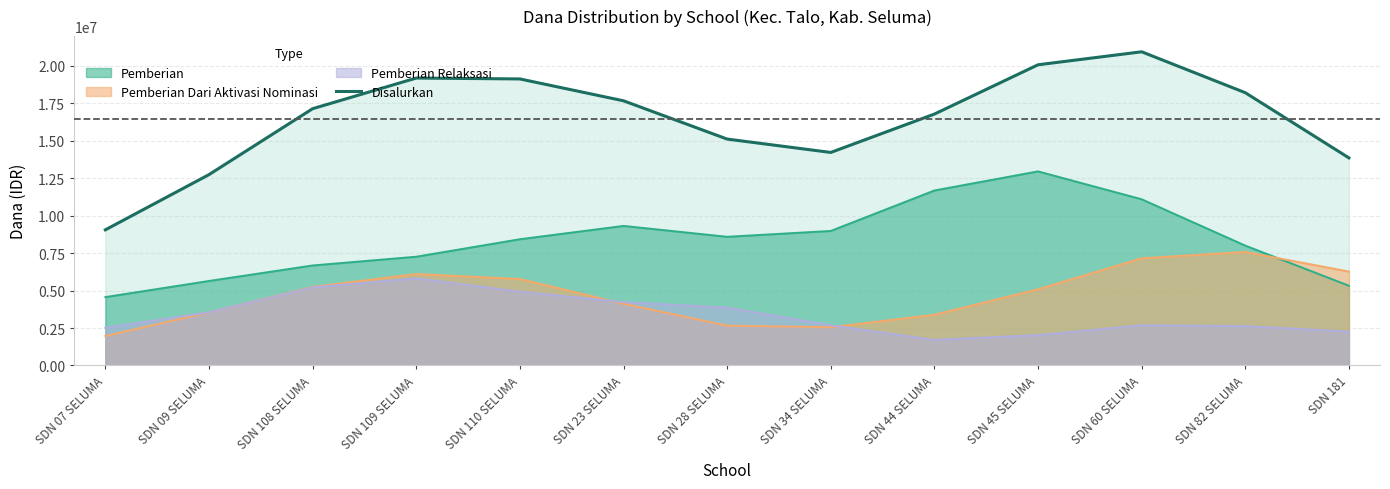

What is the greatest value displayed?

20925924